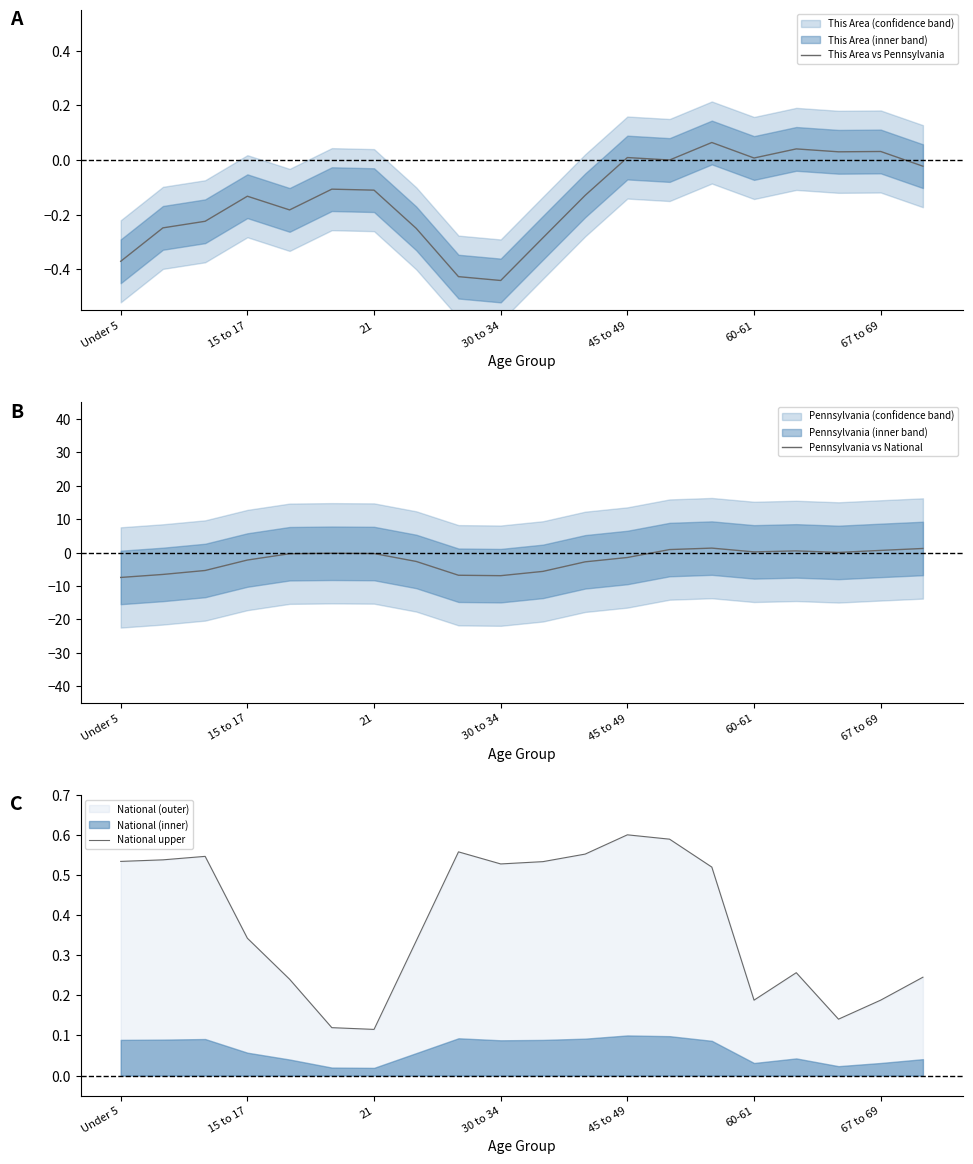

True or false: National upper has more than 1 interior local peaks.

True